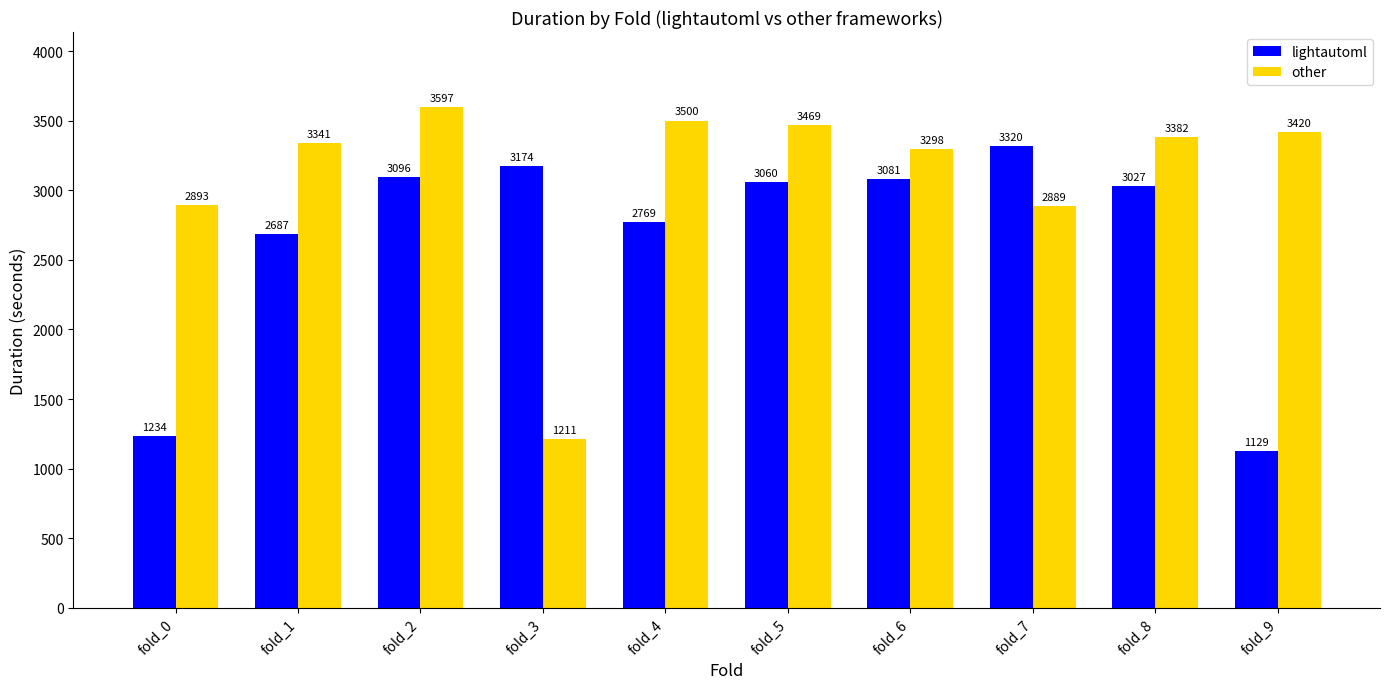

At which category is the sum across all series the highest?

fold_2